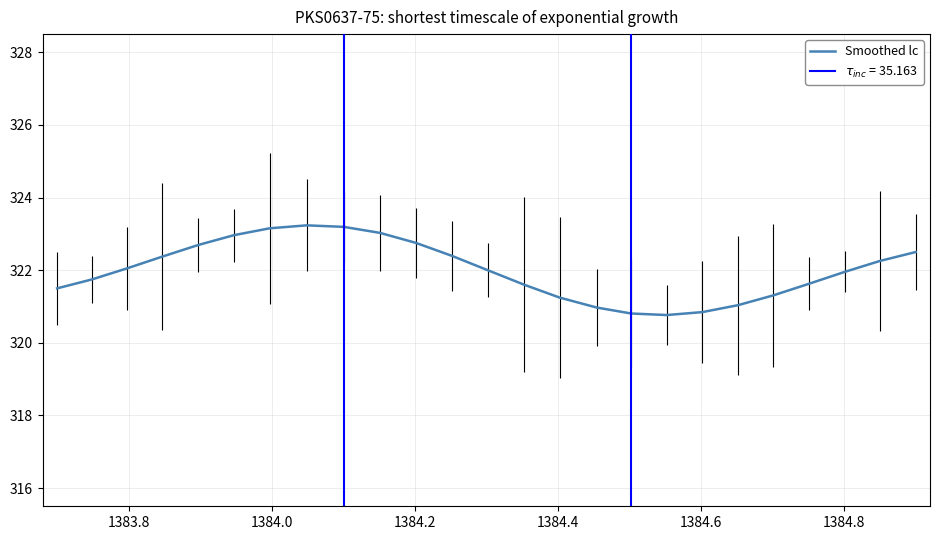

Reading left to right, list all the values displayed in this chart.

321.5	321.7	322.0	322.4	322.7	323.0	323.2	323.2	323.2	323.0	322.8	322.4	322.0	321.6	321.2	321.0	320.8	320.8	320.8	321.0	321.3	321.6	322.0	322.3	322.5